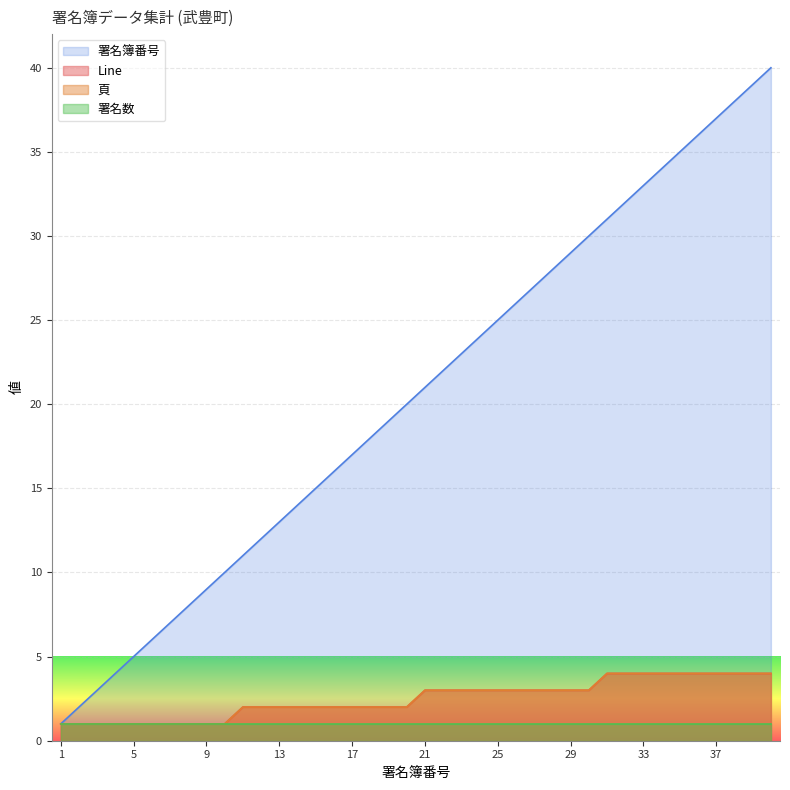

What is the total value across all series at 21?

27